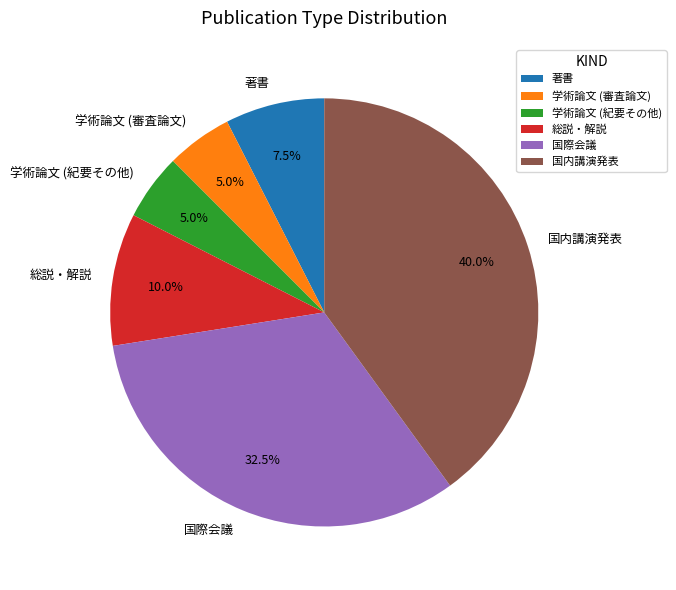

Does 国内講演発表 represent more than half of the total?

No